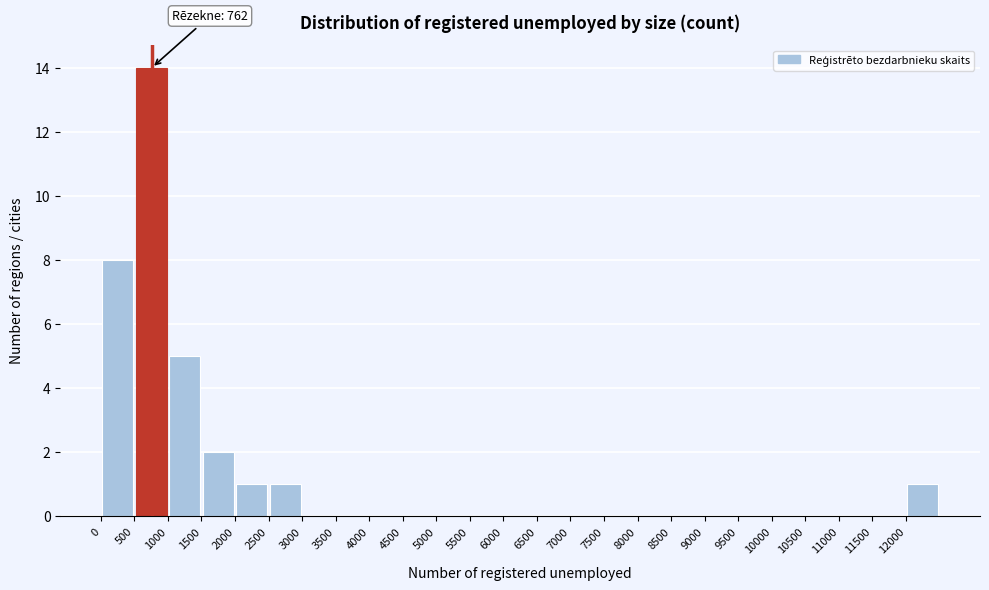

Over which range of the x-axis is the bar tallest?

500 to 1000